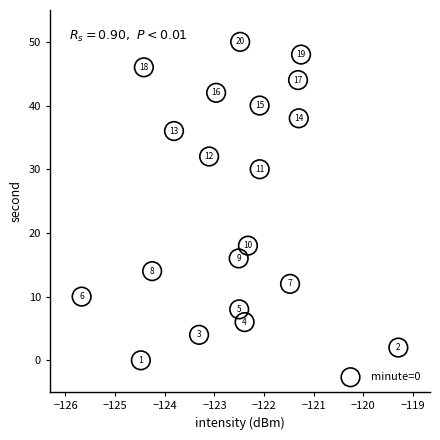

What is the range of Y values (max minus min)?

50